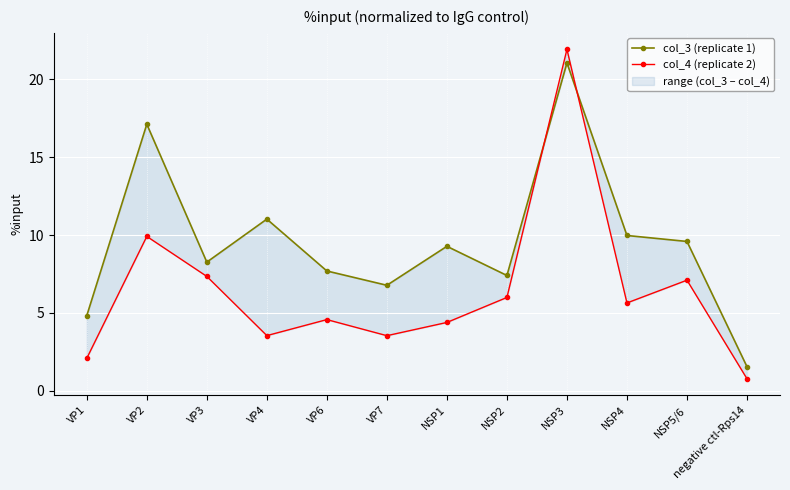

What is the difference between the maximum and minimum values in the col_4 (replicate 2) series?

21.1